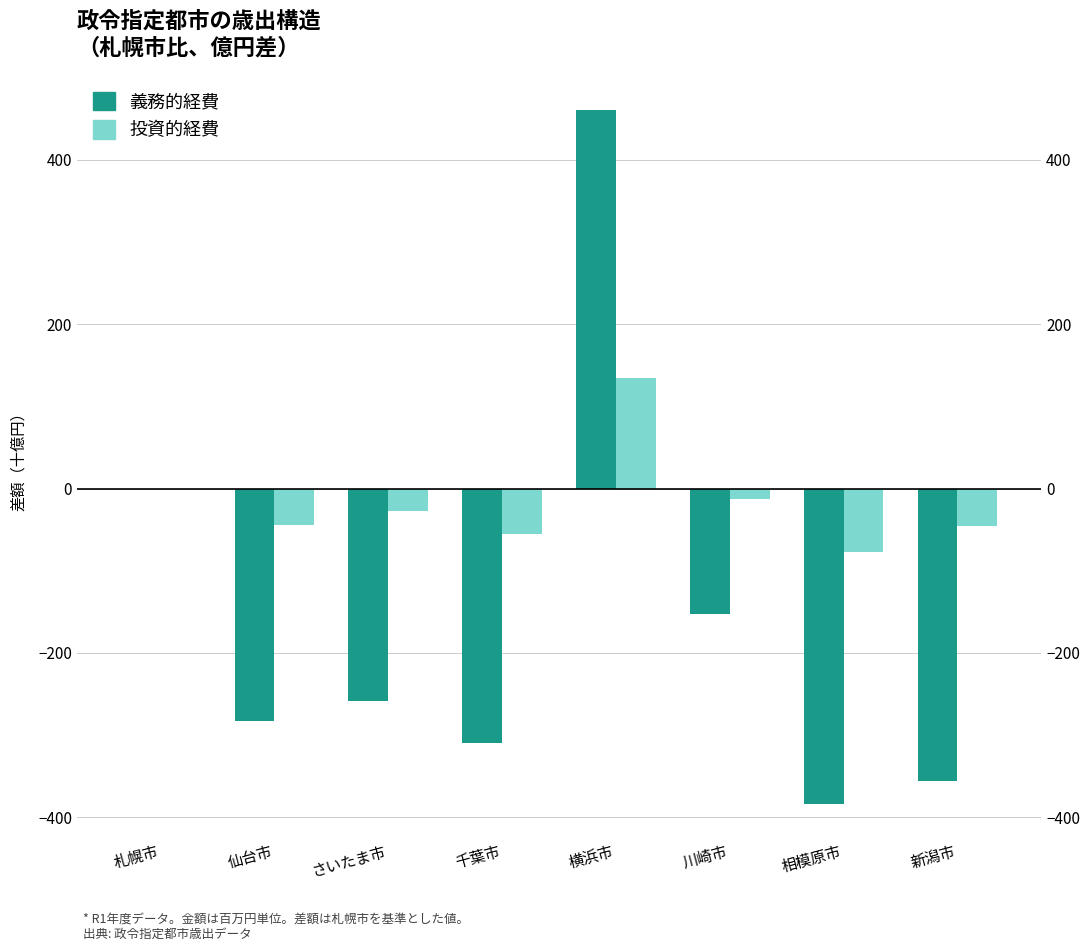

What is the difference between the second highest and minimum values in the 投資的経費 series?

76.7